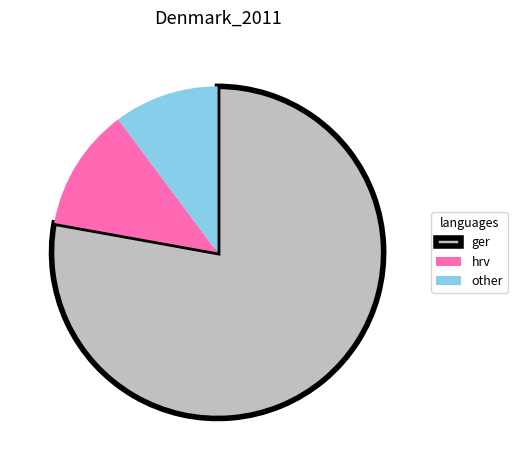

Which category has the smallest portion of the pie?

other